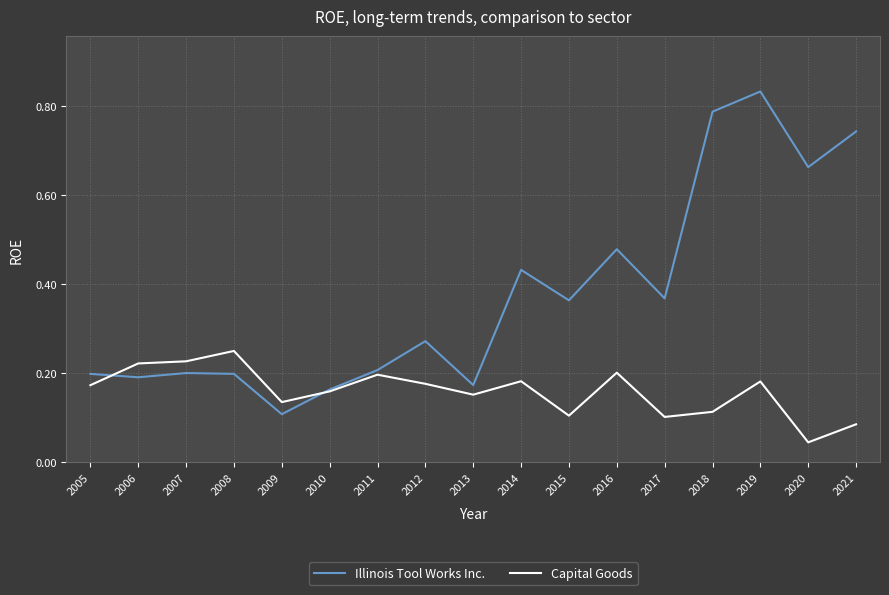

Rank the series at 2009 from highest to lowest value.

Capital Goods, Illinois Tool Works Inc.